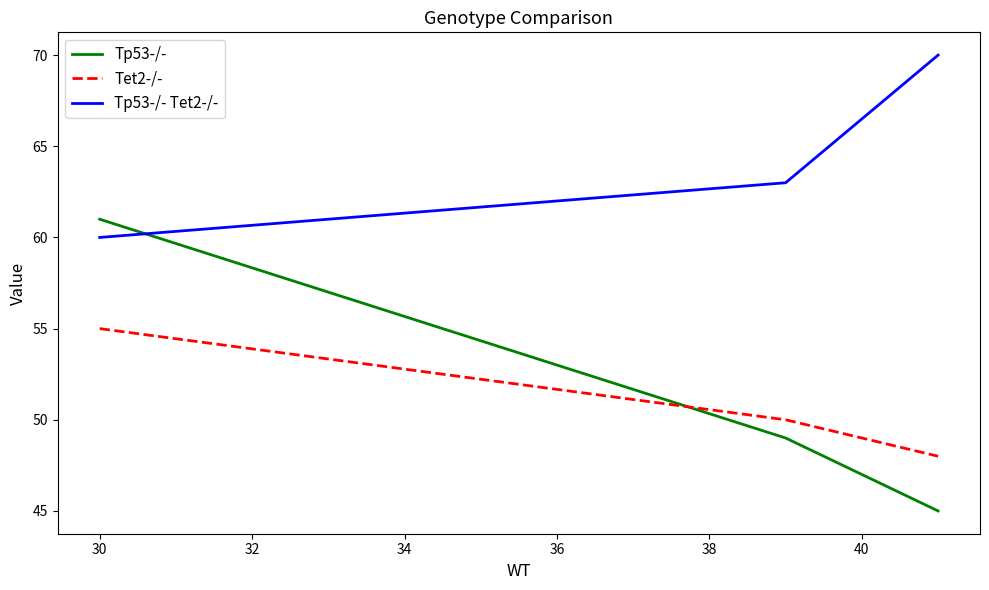

Rank the series by their maximum value, from lowest to highest.

Tet2-/-, Tp53-/-, Tp53-/- Tet2-/-